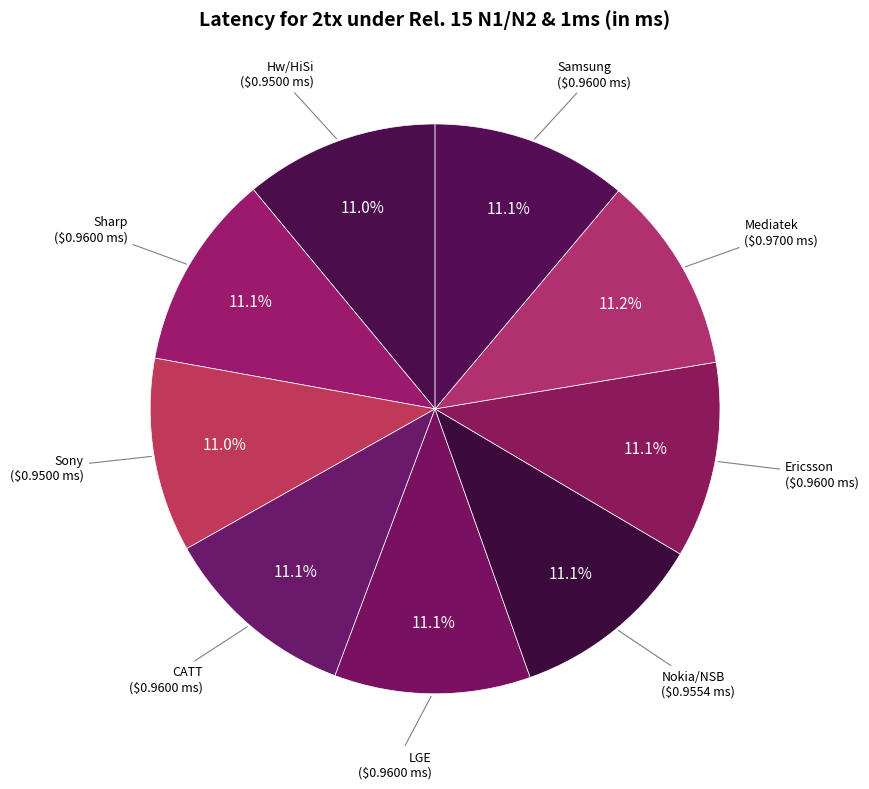

Count the number of slices in the pie.

9